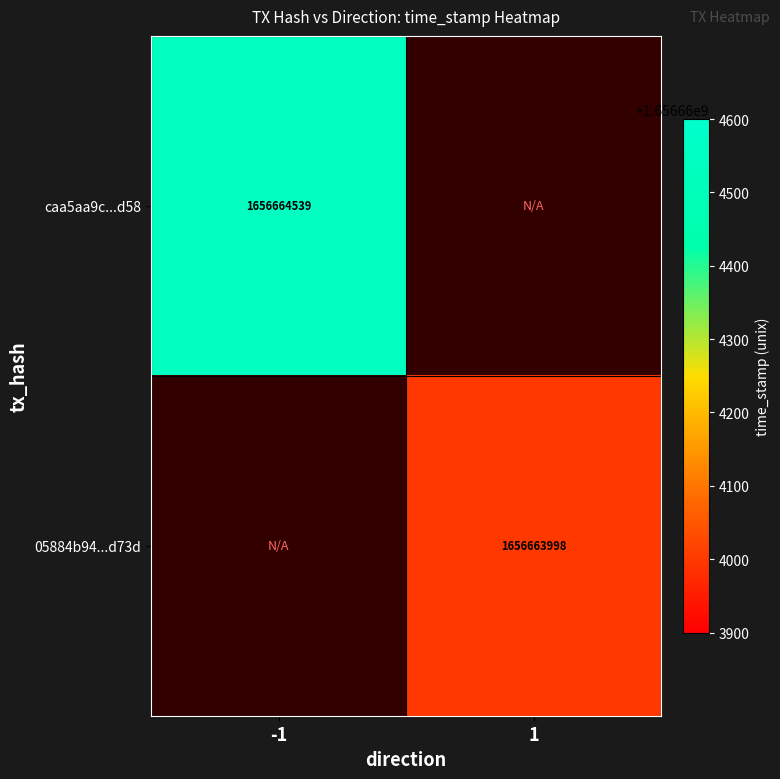

Rank the series at direction_1 from highest to lowest value.

05884b94150dd9c2c21ff2cef4a15a306d2b73d, caa5aa9cbb32836363dadc0dd43b4b070070d58